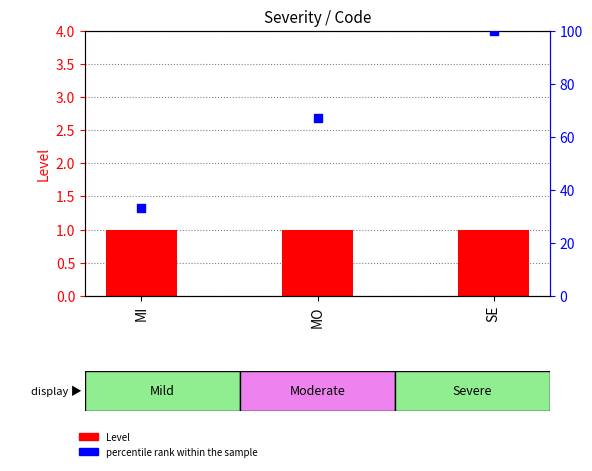

Which series has the largest total across all categories?

percentile rank within the sample